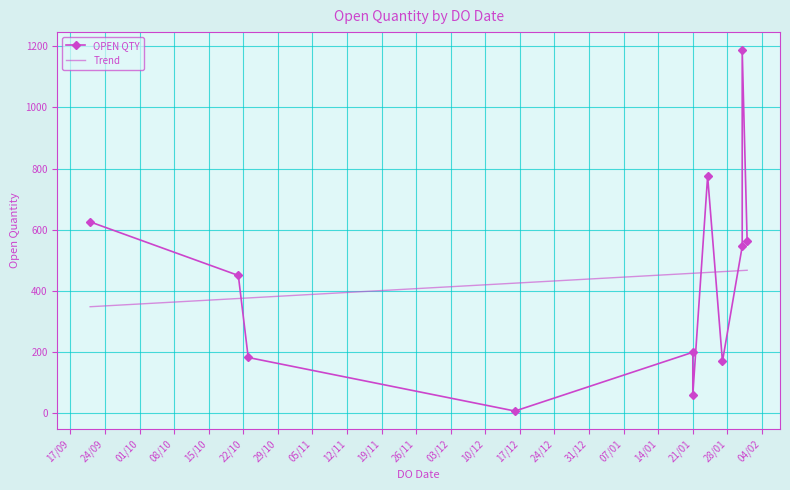

How many lines are shown in the chart?

1